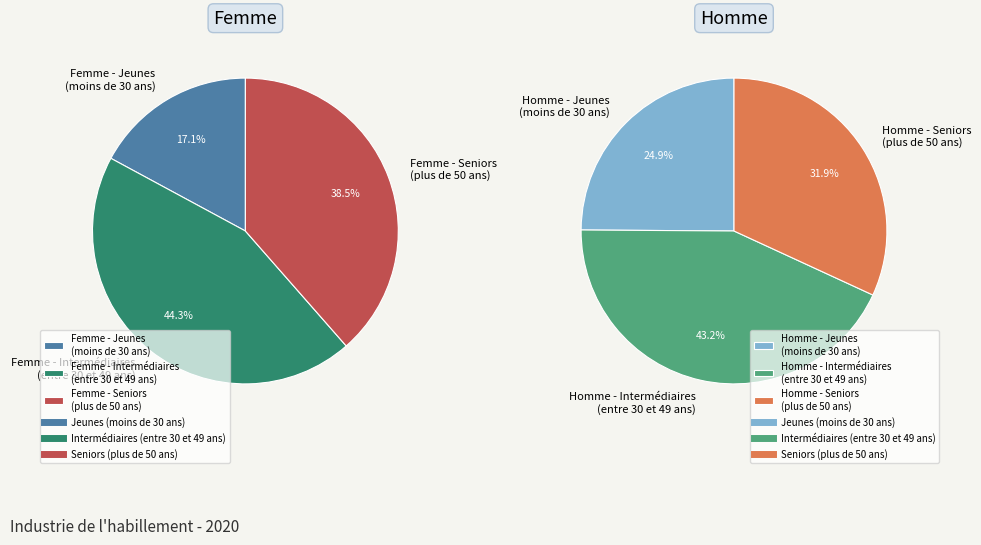

Is there a majority slice in this chart?

No